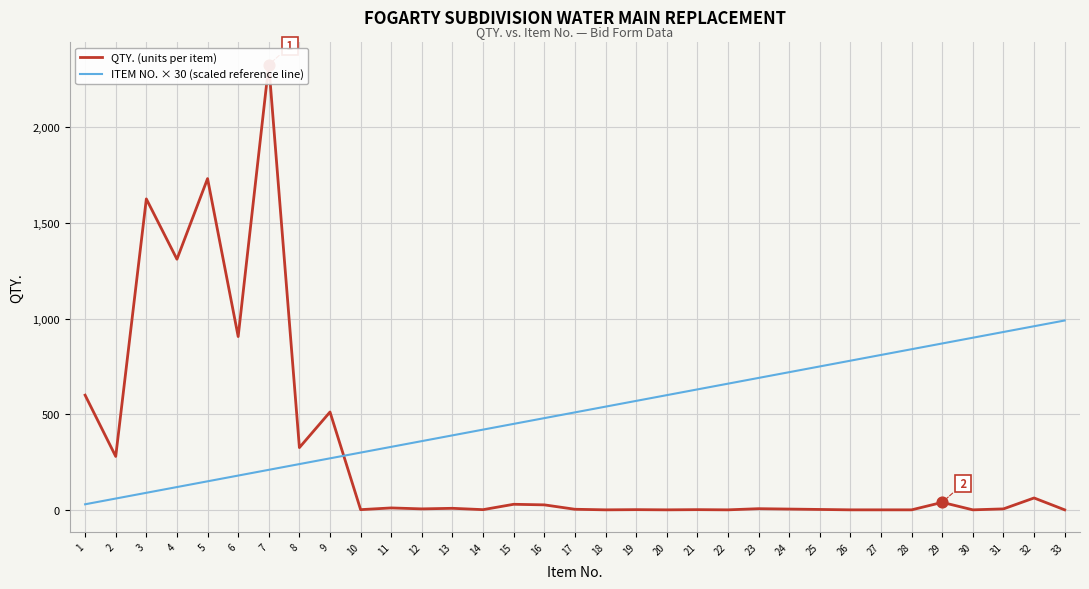

Which series has the widest spread of Y values?

QTY. (units per item)